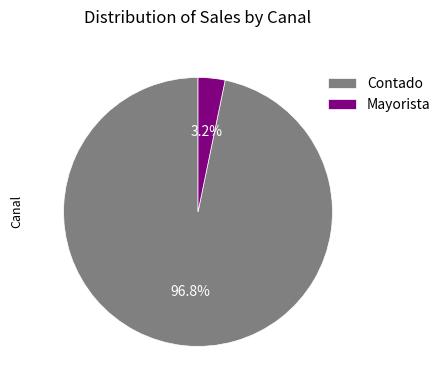

How many segments does this pie chart have?

2